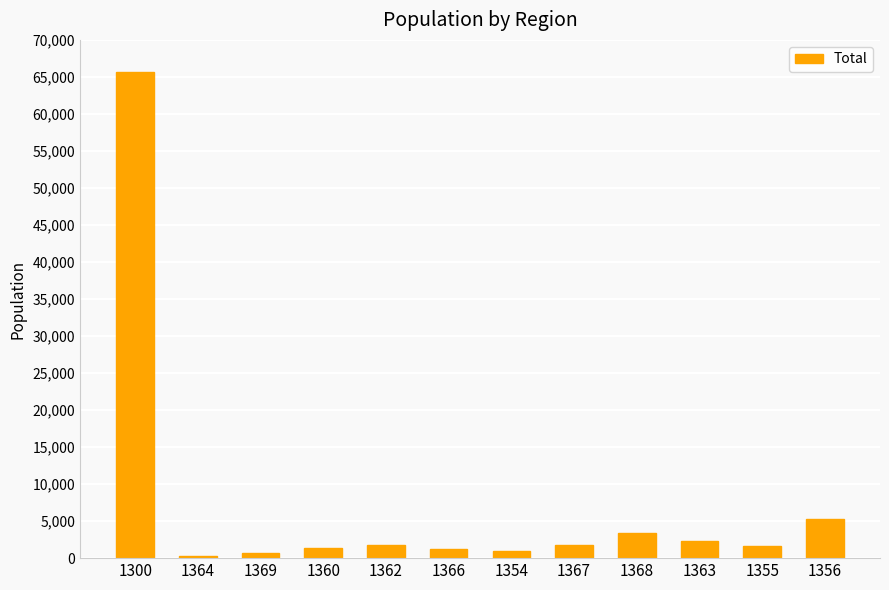

At which label does the data first exceed 1727?

1300